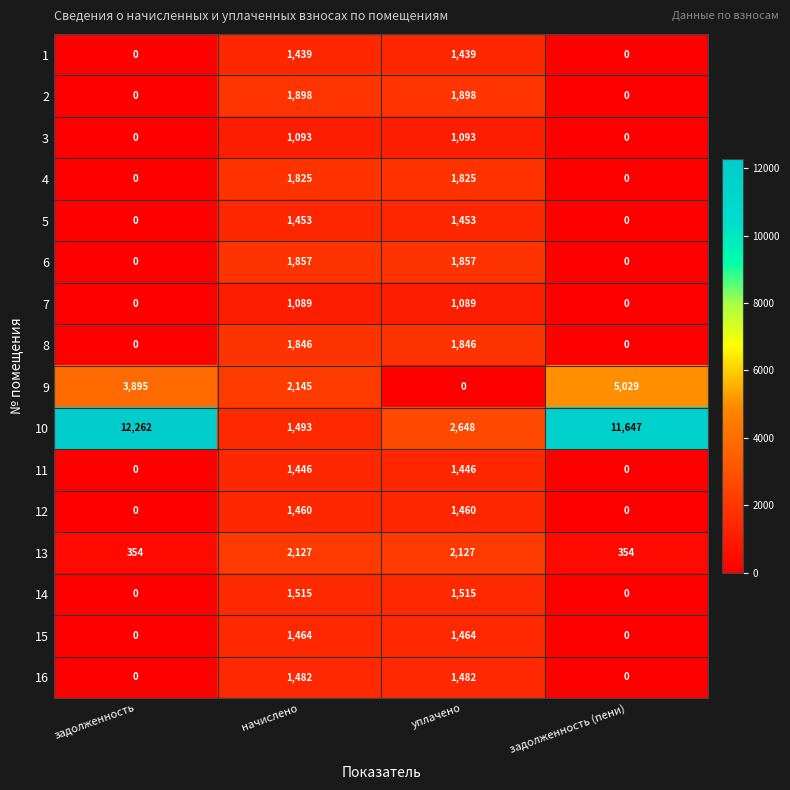

Read the 10 value at уплачено.

2648